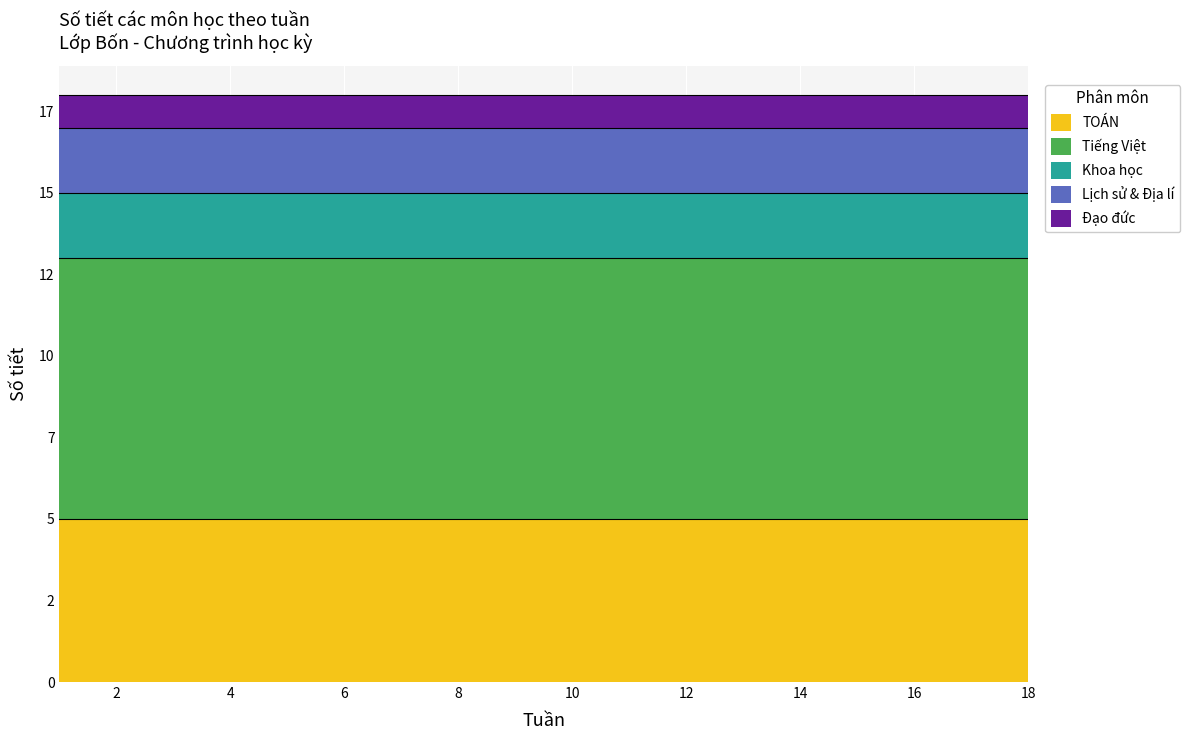

Reading right to left, transcribe all the data shown in this chart.

TOÁN: 18=5	17=5	16=5	15=5	14=5	13=5	12=5	11=5	10=5	9=5	8=5	7=5	6=5	5=5	4=5	3=5	2=5	1=5
Tiếng Việt: 18=8	17=8	16=8	15=8	14=8	13=8	12=8	11=8	10=8	9=8	8=8	7=8	6=8	5=8	4=8	3=8	2=8	1=8
Khoa học: 18=2	17=2	16=2	15=2	14=2	13=2	12=2	11=2	10=2	9=2	8=2	7=2	6=2	5=2	4=2	3=2	2=2	1=2
Lịch sử & Địa lí: 18=2	17=2	16=2	15=2	14=2	13=2	12=2	11=2	10=2	9=2	8=2	7=2	6=2	5=2	4=2	3=2	2=2	1=2
Đạo đức: 18=1	17=1	16=1	15=1	14=1	13=1	12=1	11=1	10=1	9=1	8=1	7=1	6=1	5=1	4=1	3=1	2=1	1=1